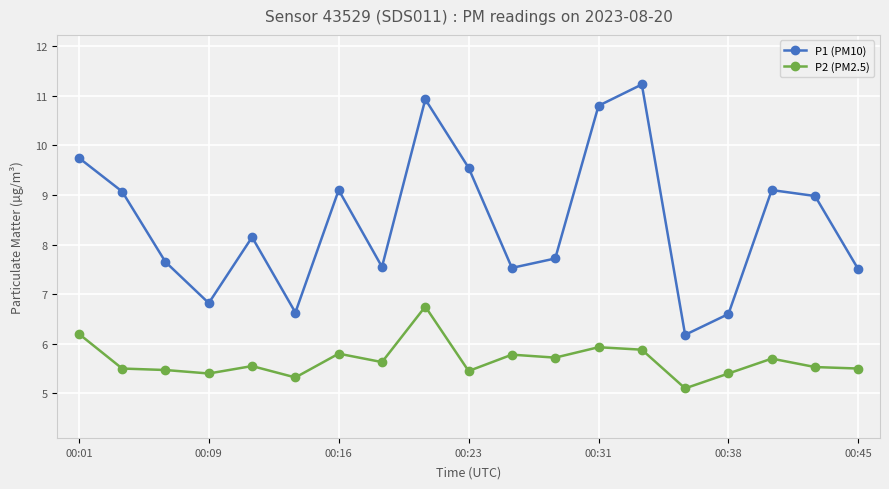

What is the value of the P2 (PM2.5) point at the 19th from the left?

5.5